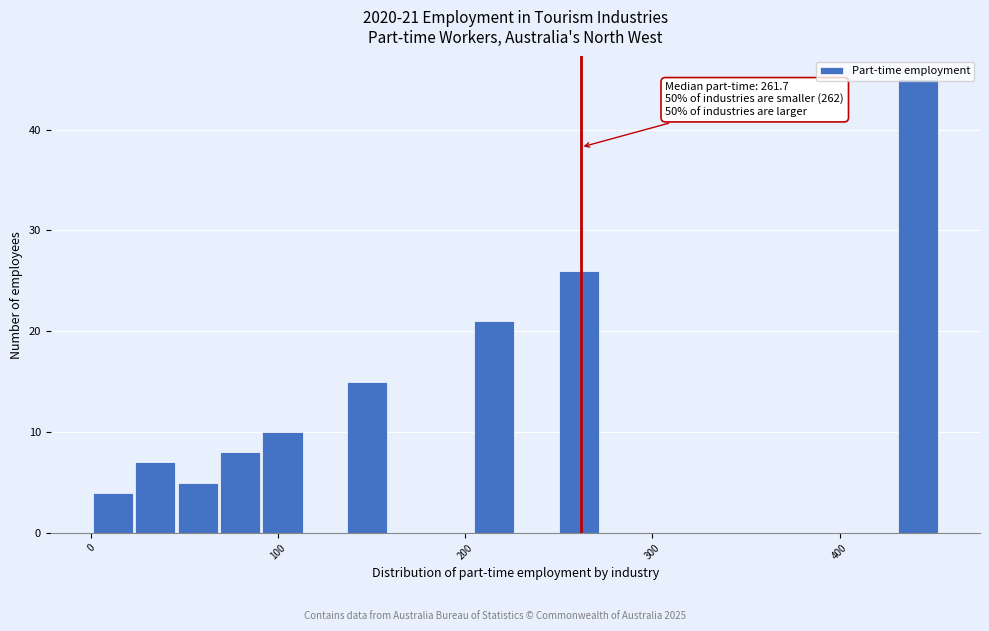

Read against the x-axis, roughly where is the centre of the tallest bar?

440